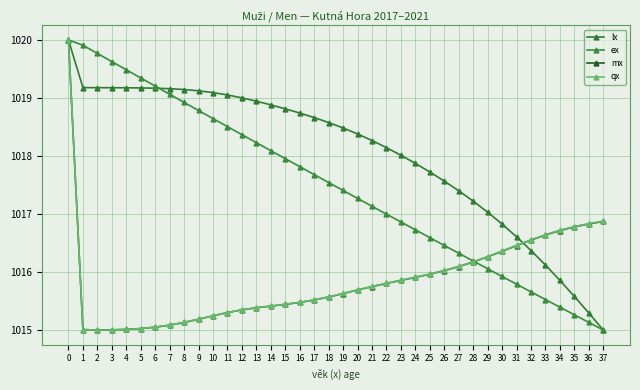

What is the minimum value for mx?

1015.0